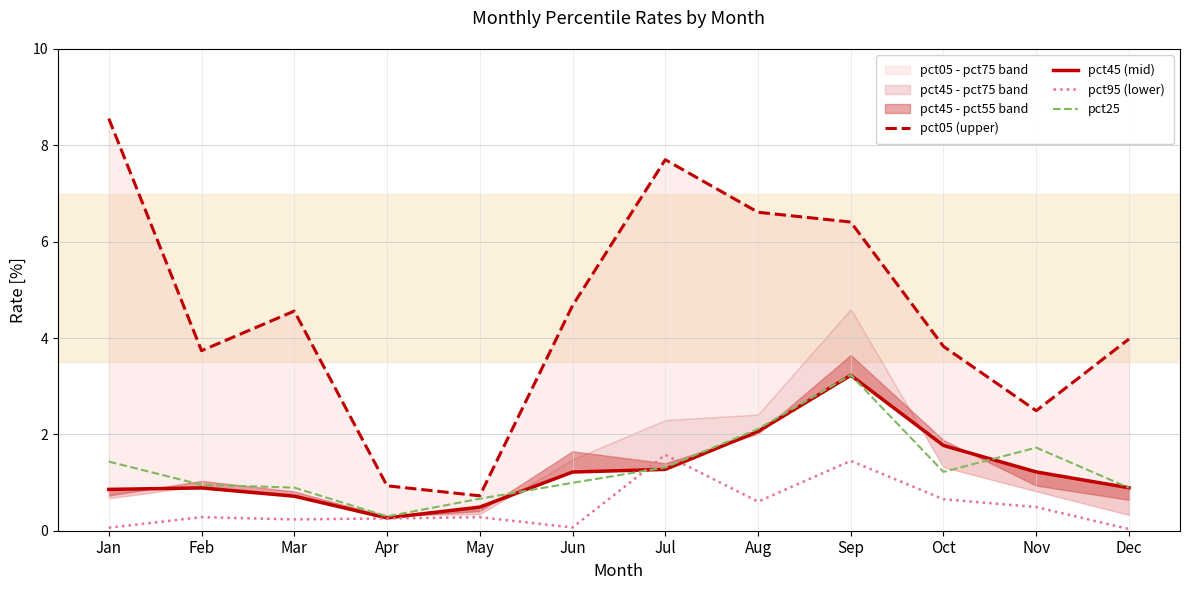

What are all the series names shown in the legend?

pct05 (upper), pct45 (mid), pct95 (lower), pct25